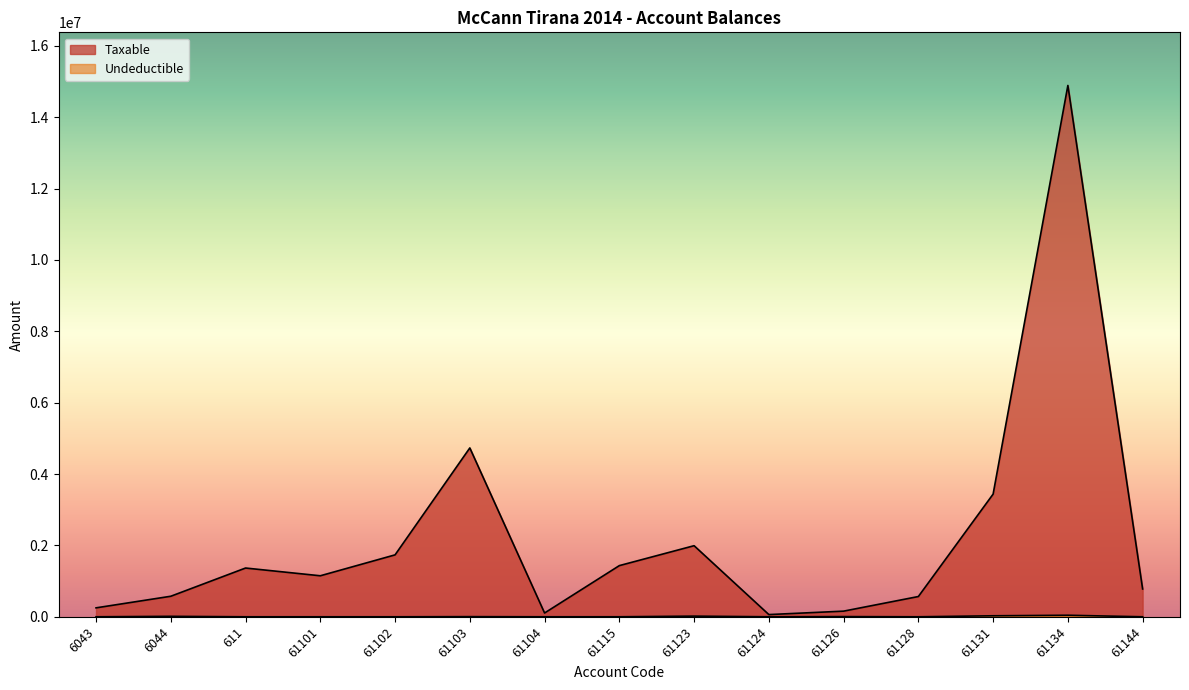

What is the total value across all series at 61104?

105900.0